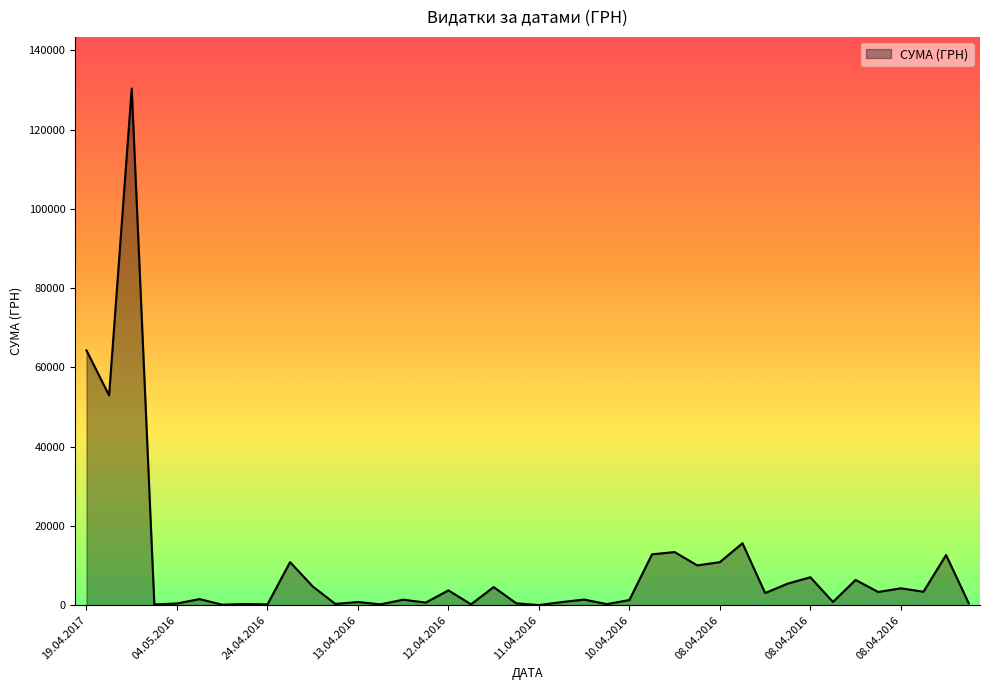

What is the sum of all values?

391499.4